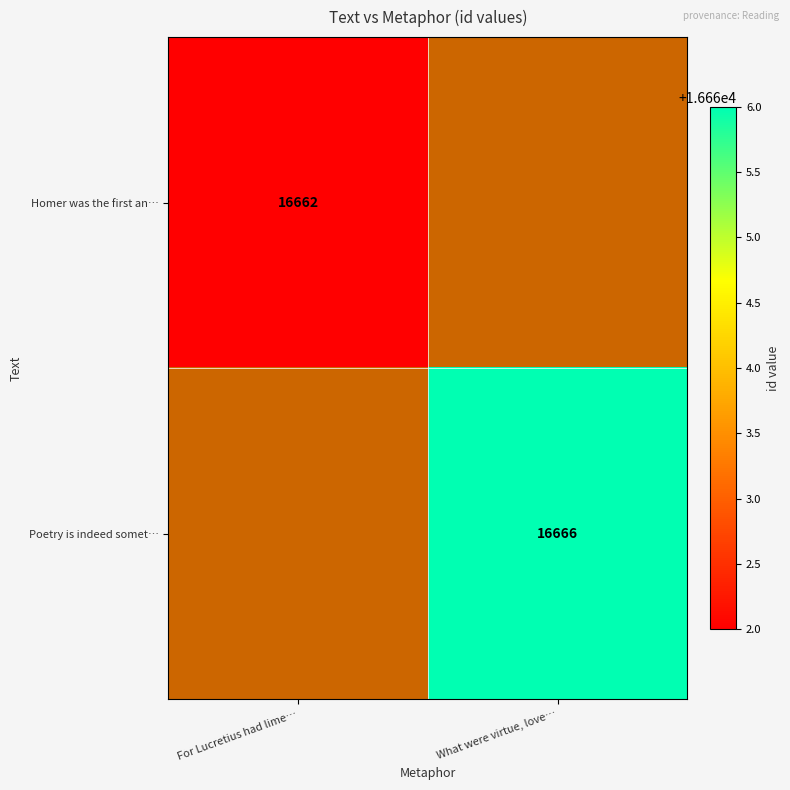

What is the smallest value displayed?

16662.0